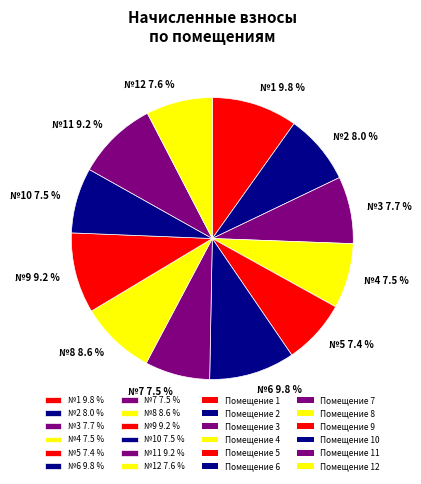

Approximately how many times larger is the value at №3 7.7 % compared to №2 8.0 %?

1.0